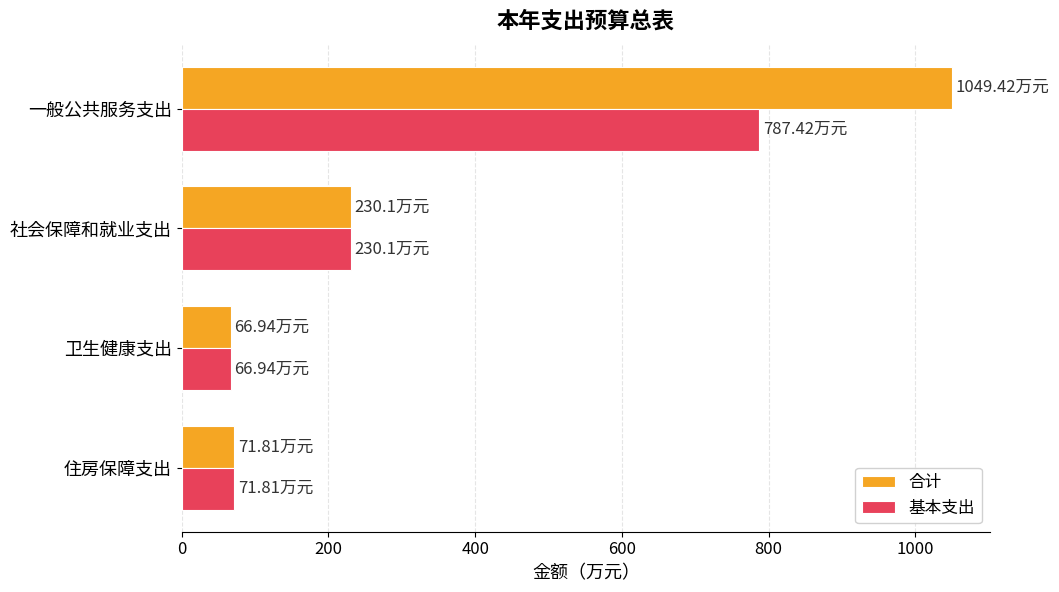

List the series in order of their peak value, lowest first.

基本支出, 合计